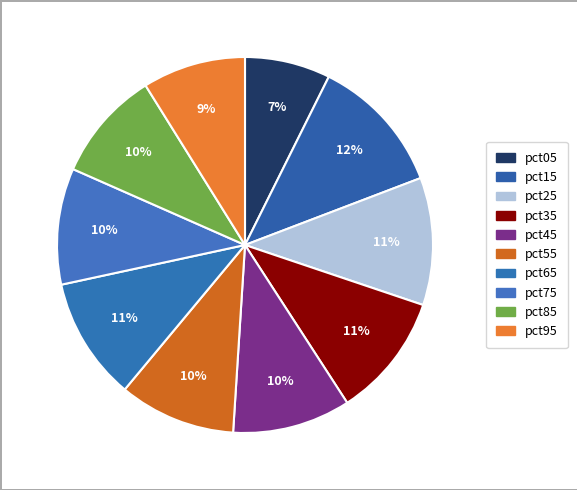

To the nearest percent, what is the combined percentage of pct15 and pct95?

21%